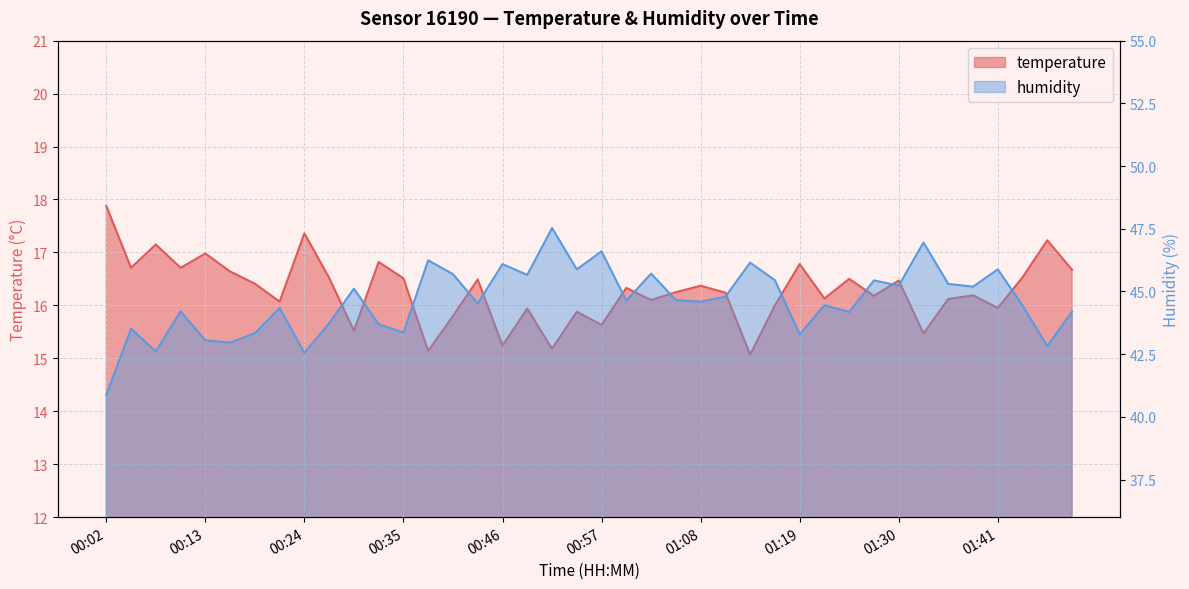

True or false: temperature and humidity cross at least once.

False